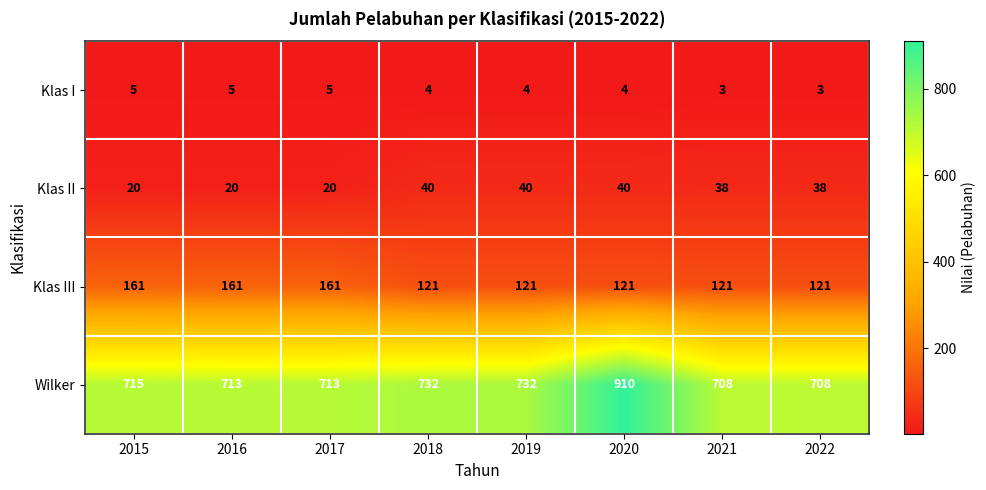

What is the difference between the highest and lowest values at 2019?

728